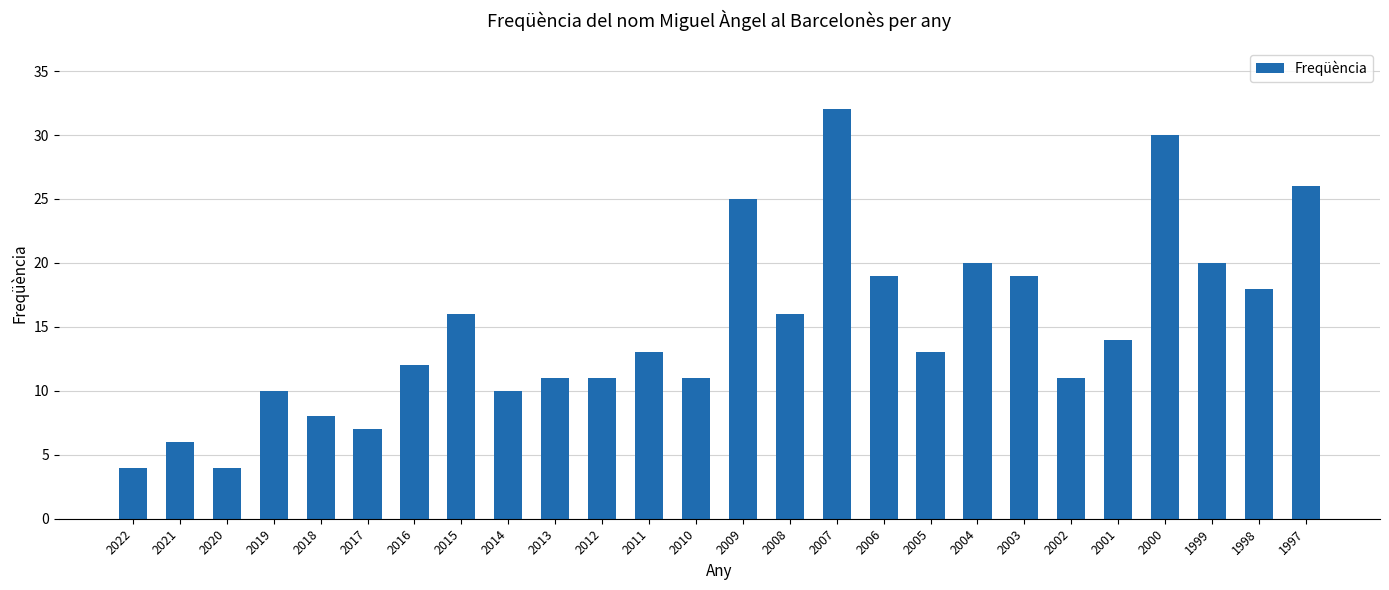

What value does the data have at 2006?

19